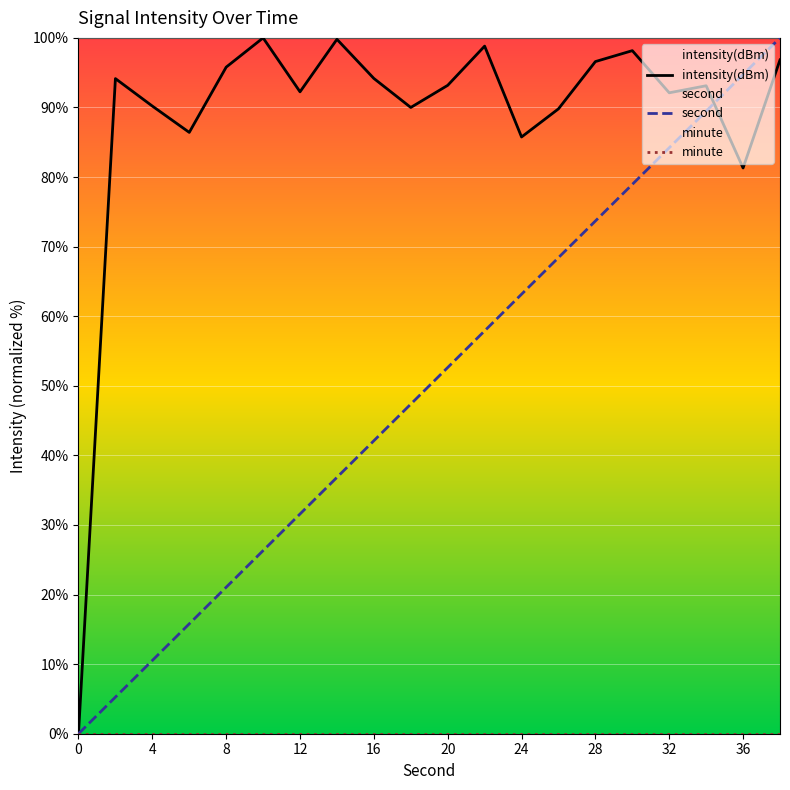

The value of intensity at 6 is 135.7. True or false?

False